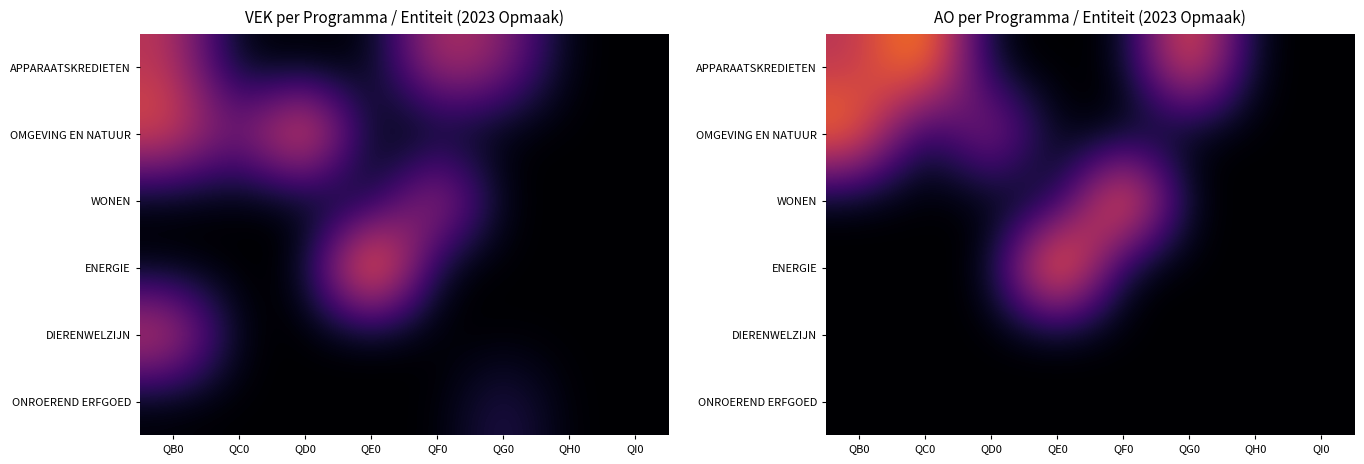

At which category is the sum across all series the highest?

QB0